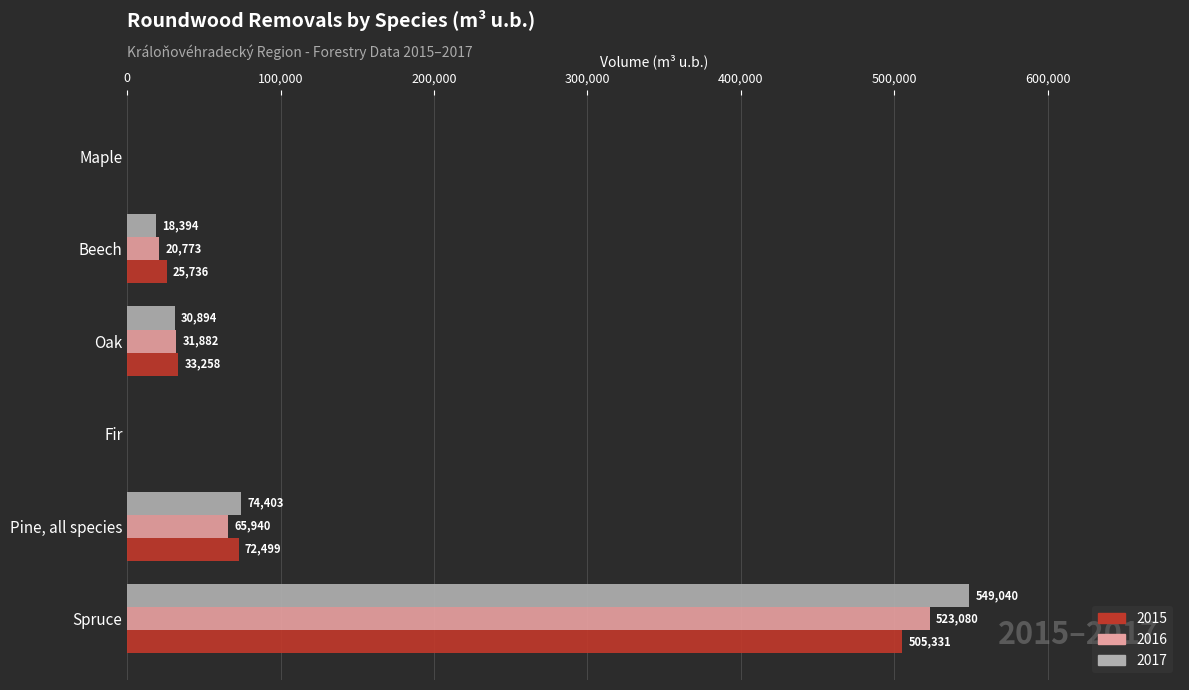

Which series has the largest range (max minus min)?

2017